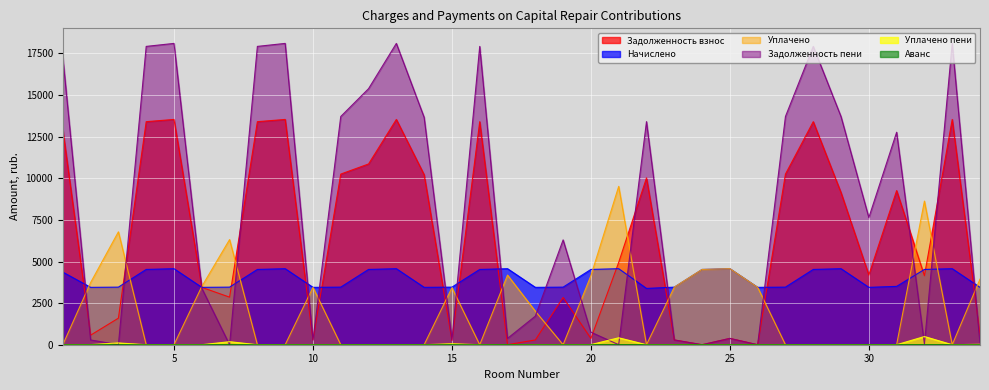

What is the maximum value shown in the chart?

18104.4